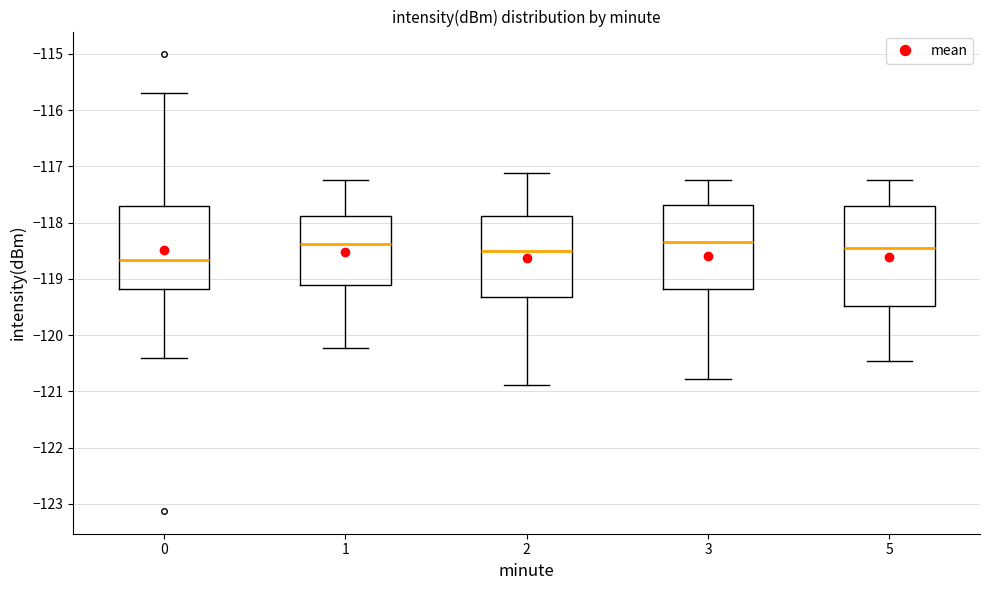

Where does the lower whisker of the box at x = 0 end on the y-axis? The values are not printed on the chart, so give them approximately, as read against the axis.

-120.4